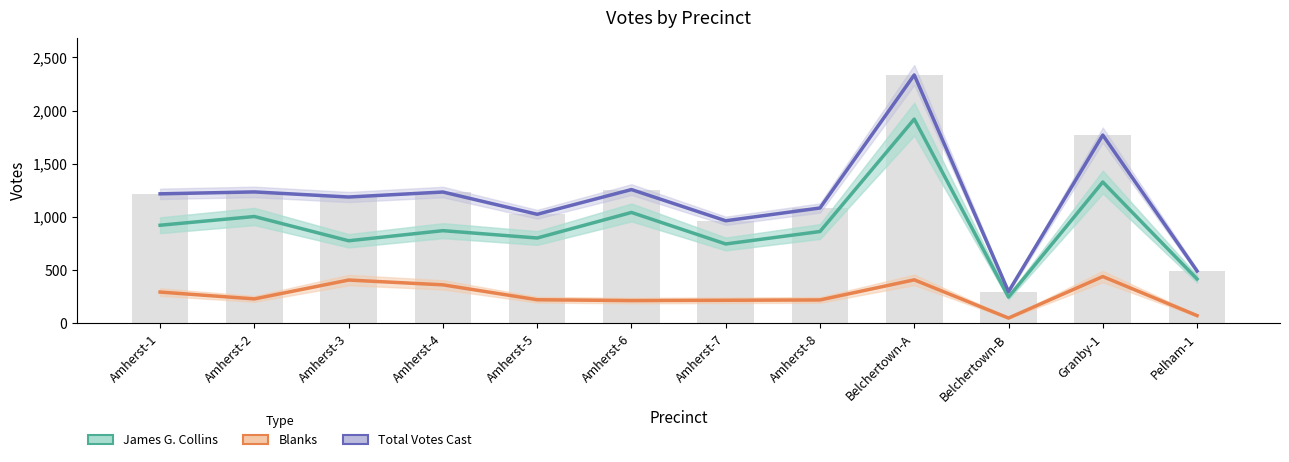

Reading left to right, list all the values displayed in this chart.

James G. Collins: 923	1005	777	872	803	1043	747	864	1920	248	1329	418
Blanks: 295	231	408	363	223	215	218	221	410	51	441	74
Total Votes Cast: 1218	1236	1188	1235	1026	1258	965	1085	2335	299	1770	493